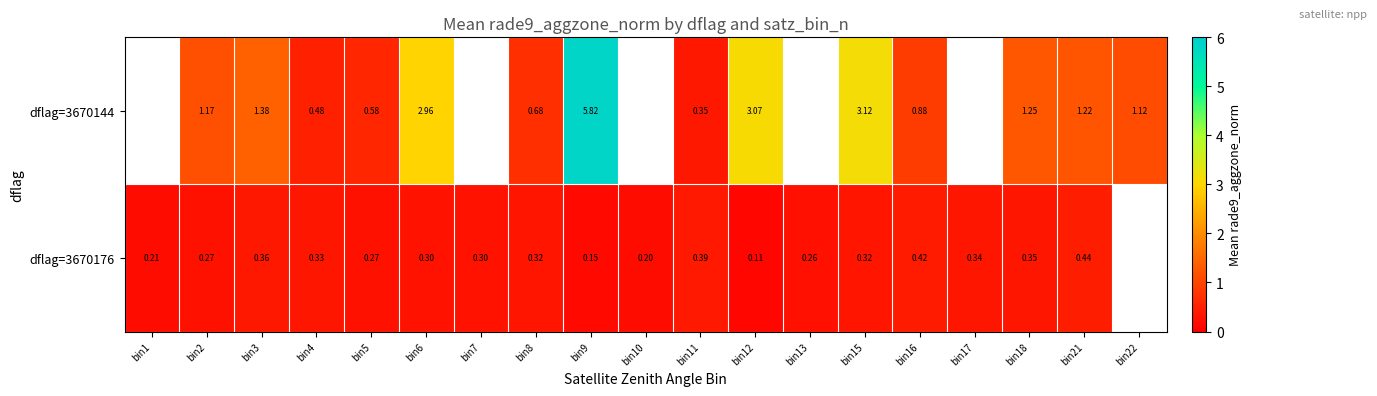

Count the number of data series in this chart.

2